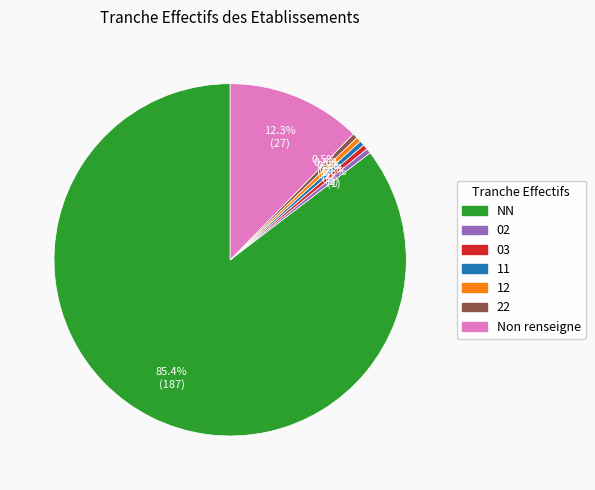

Do 03 and 11 together represent more than half of the pie?

No